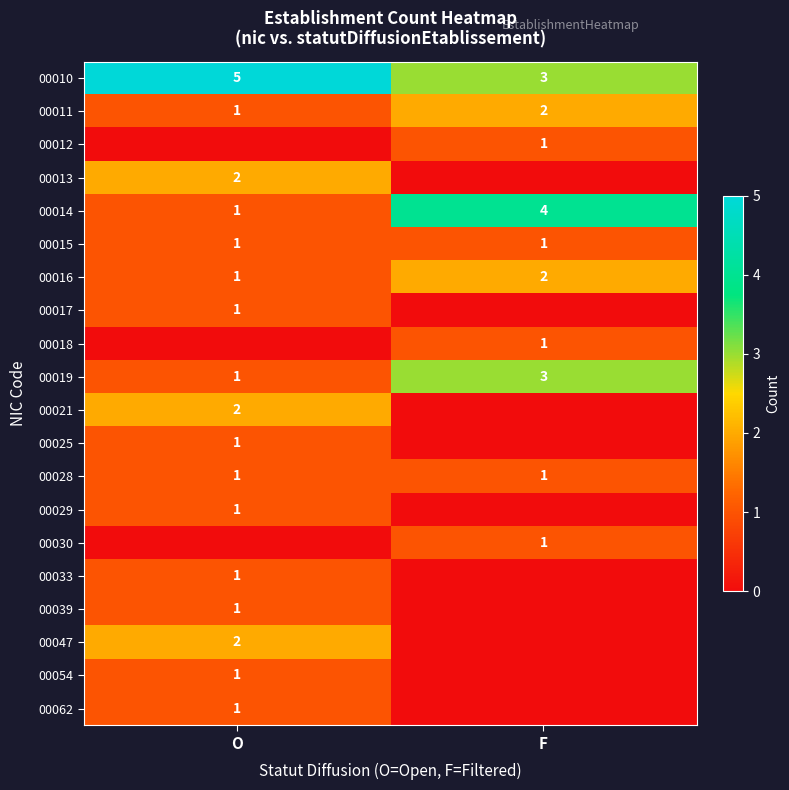

Is the value of 00014 at F greater than the value of 00016 at O?

Yes